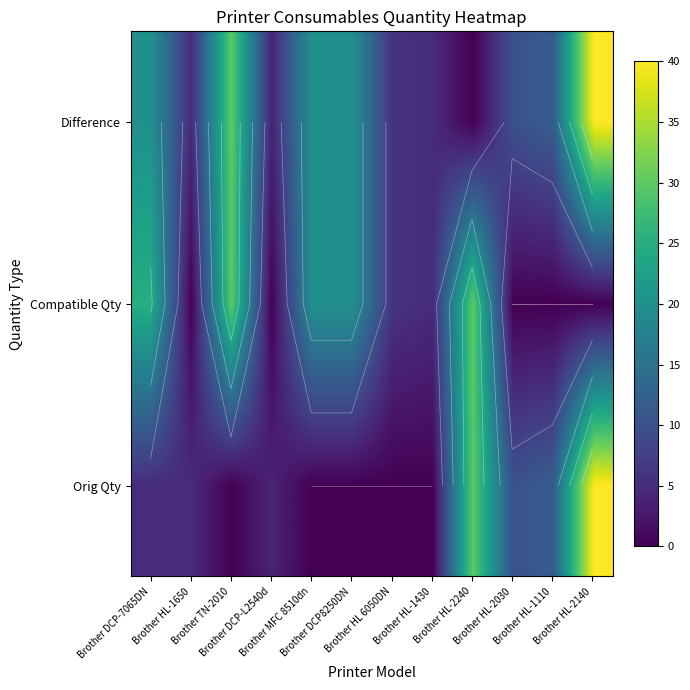

At which category is the sum across all series the highest?

Brother HL-2140